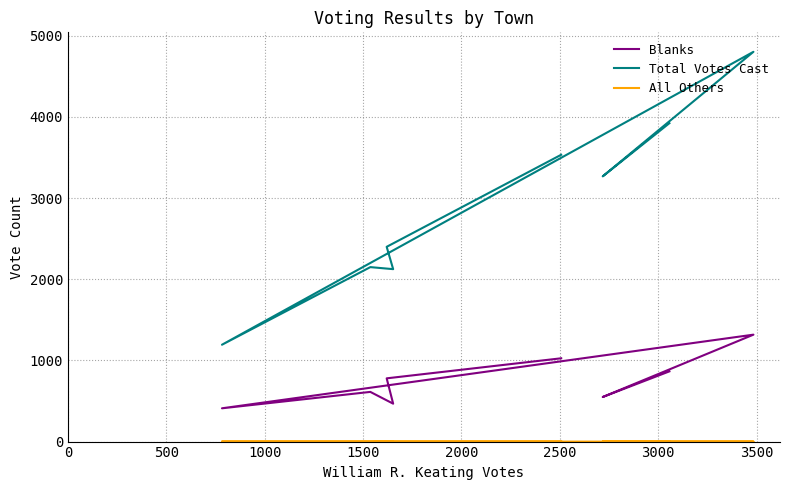

True or false: All Others and Blanks intersect in this chart.

False